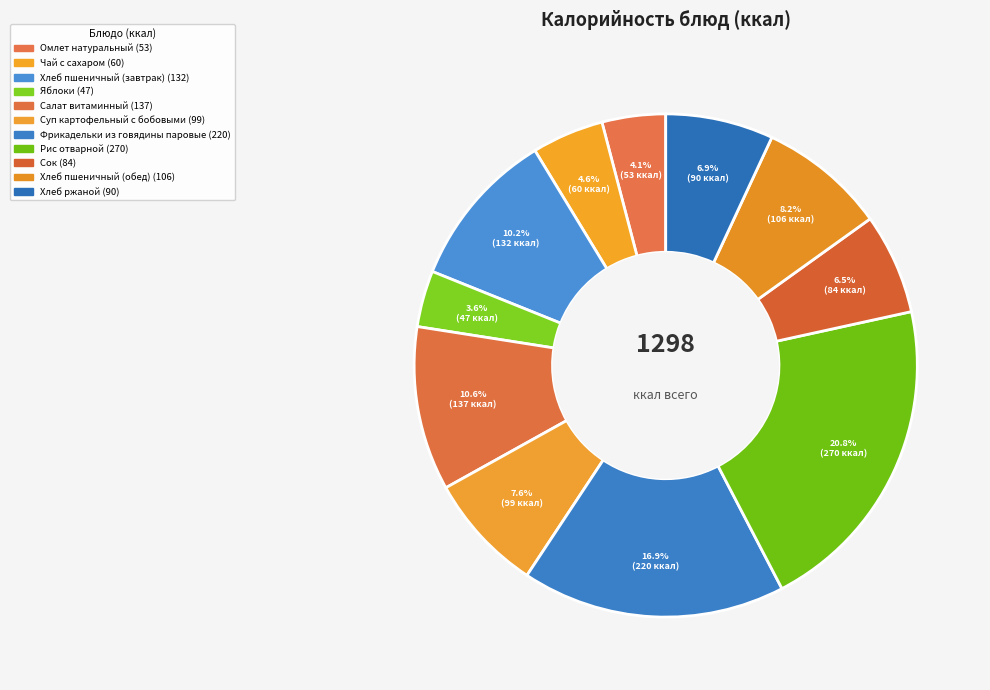

What percentage is the Яблоки slice, to the nearest percent?

4%